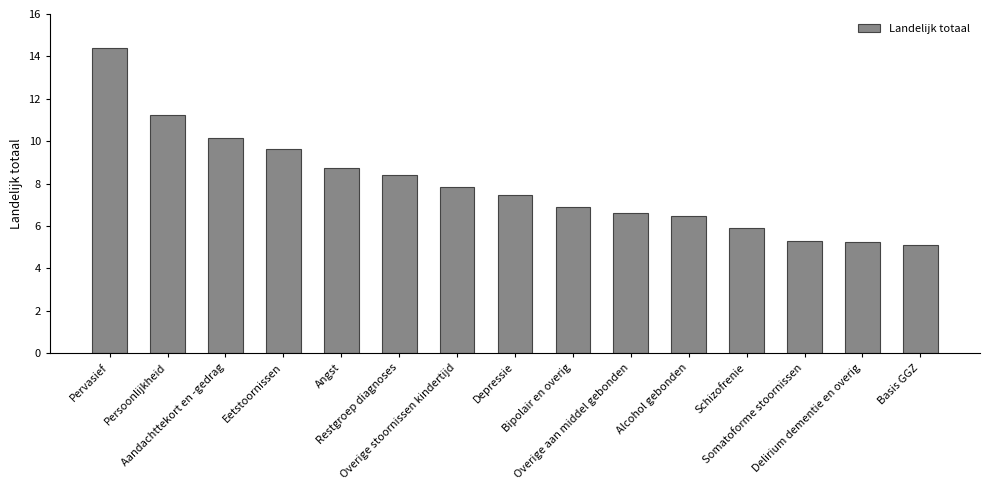

How many values exceed 7?

8